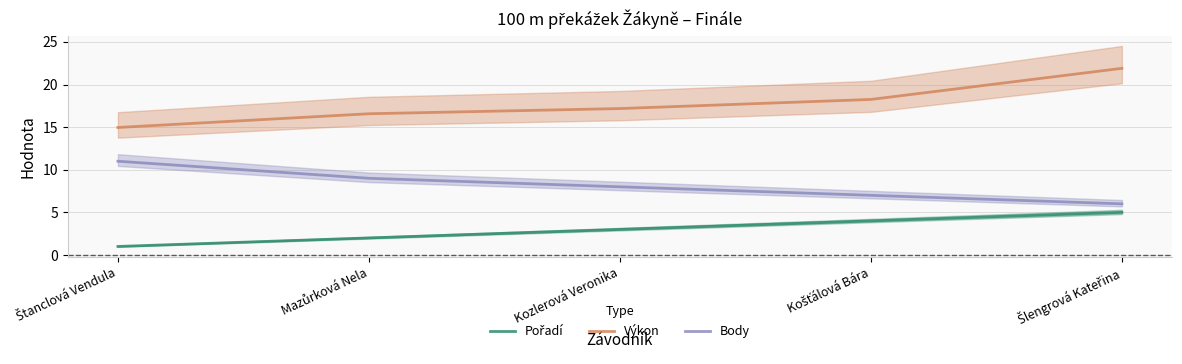

What is the highest value of the Výkon series?

21.9